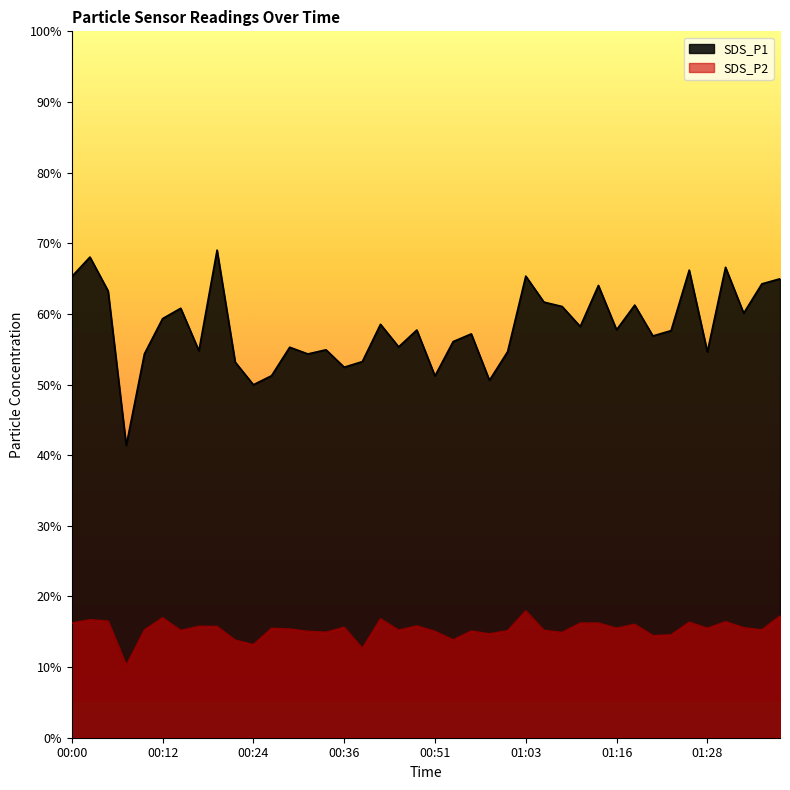

Does the chart have visible grid lines?

No